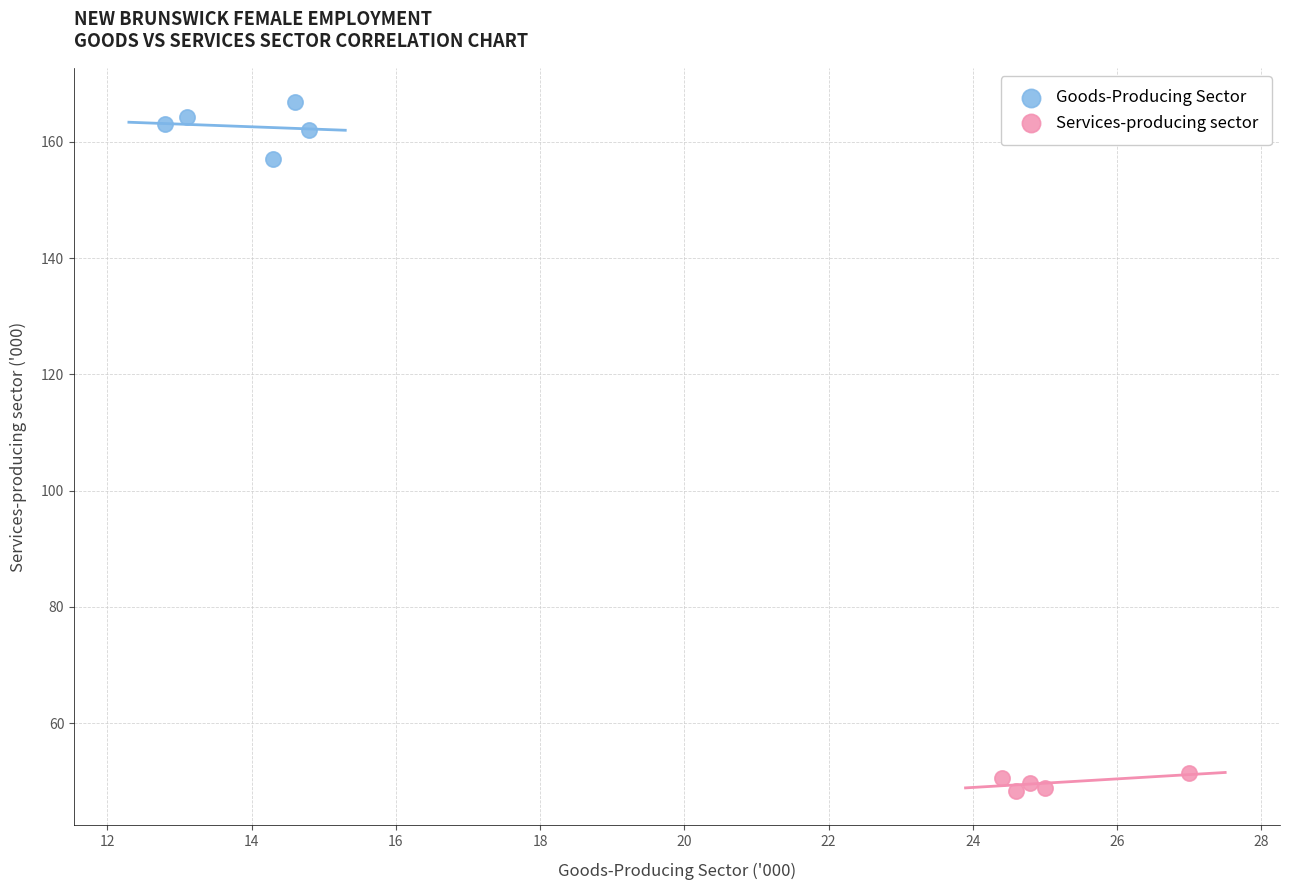

Which series has the widest spread of Y values?

Goods-Producing Sector